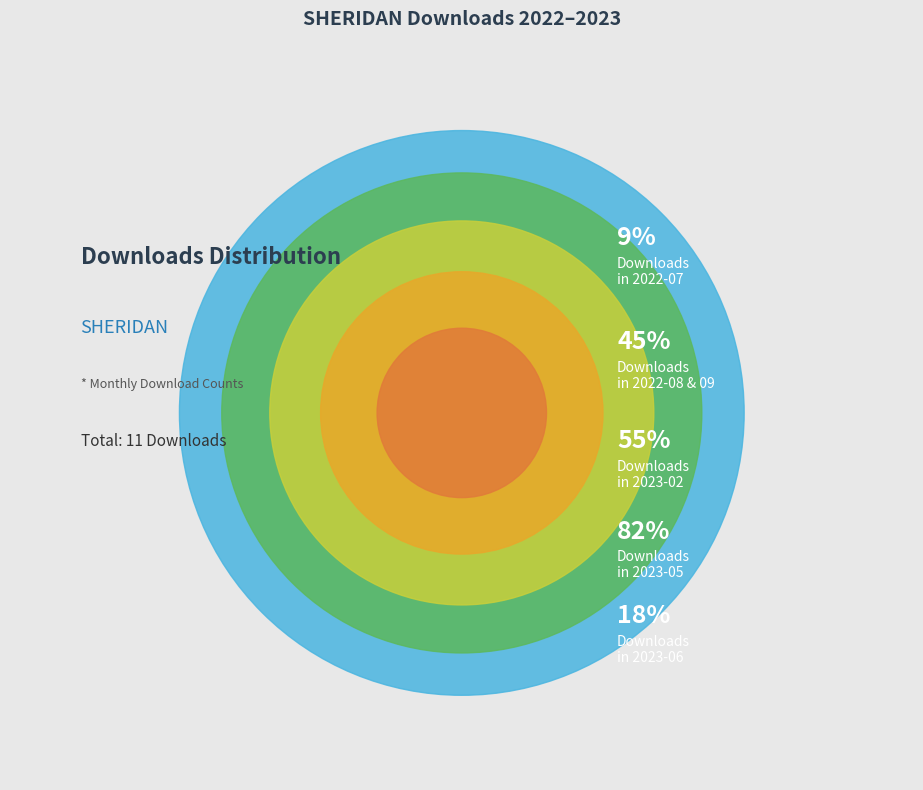

Which slice is the largest?

2023-05